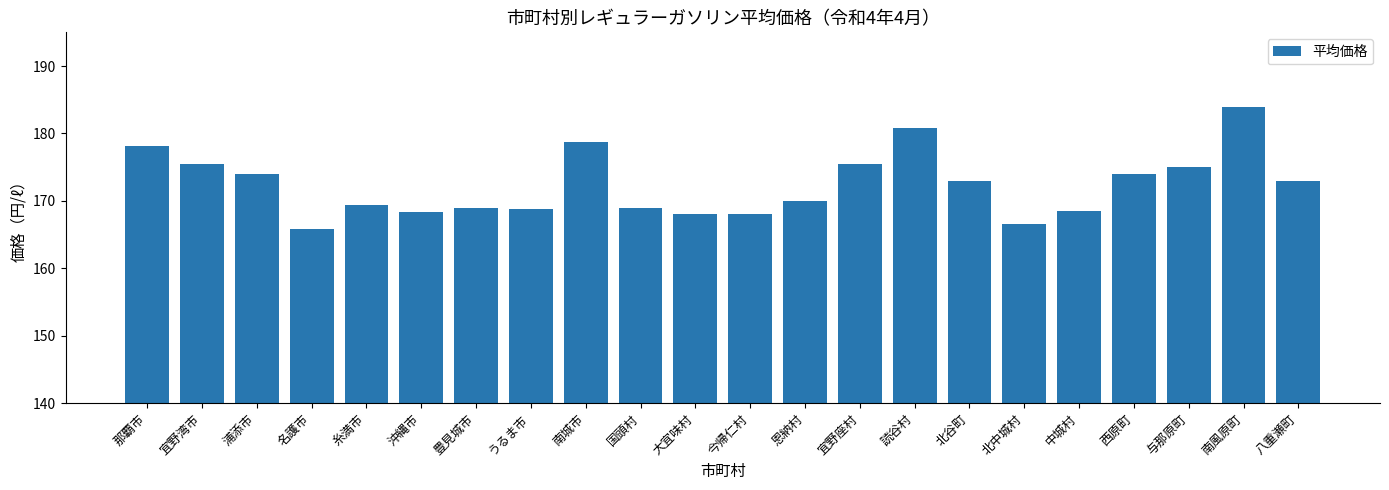

What position from the left is 西原町?

19